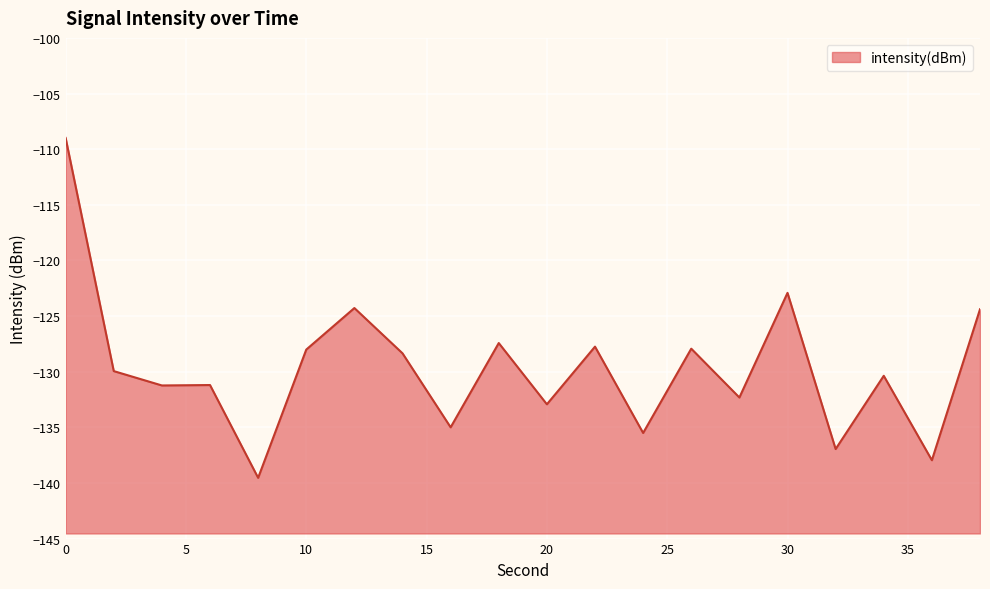

How many points are higher than both their immediate neighbors (excluding endpoints)?

7